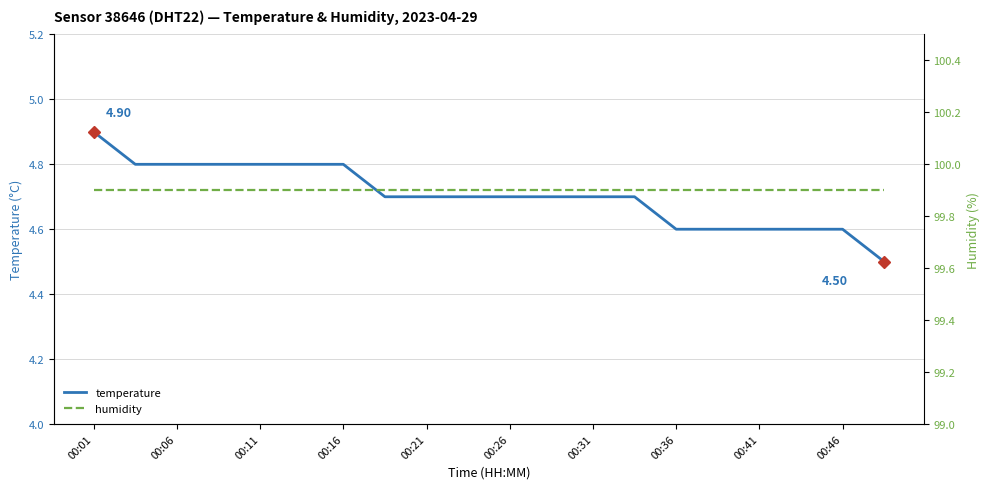

How many lines are shown in the chart?

2